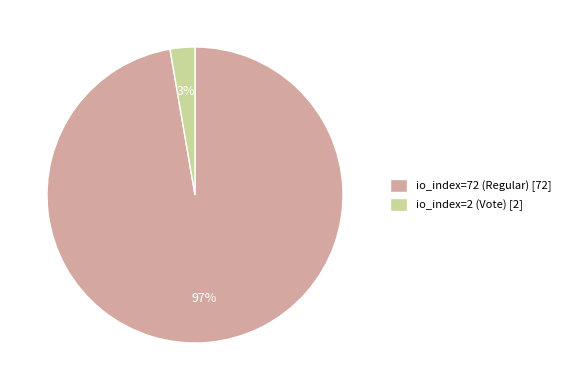

What is the largest slice in the pie chart?

io_index=72 (Regular)